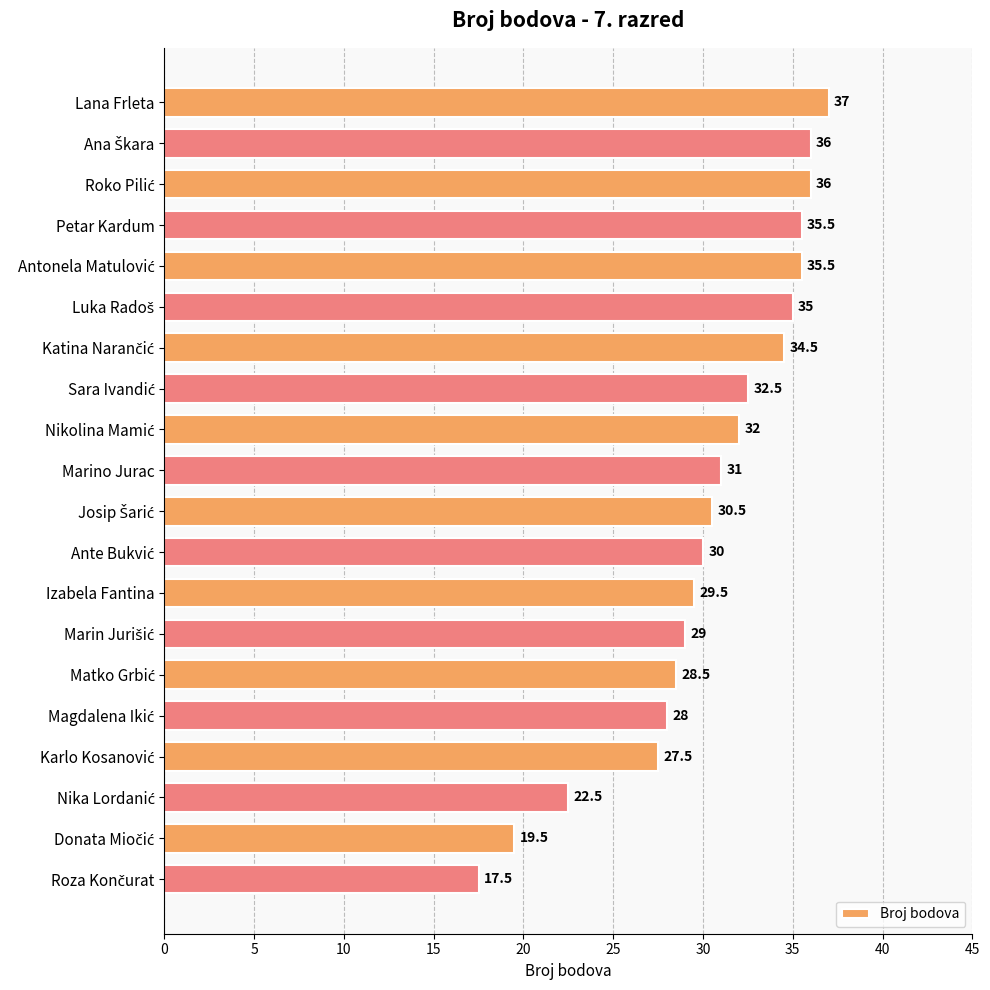

Reading top to bottom, list all the values displayed in this chart.

37.0	36.0	36.0	35.5	35.5	35.0	34.5	32.5	32.0	31.0	30.5	30.0	29.5	29.0	28.5	28.0	27.5	22.5	19.5	17.5